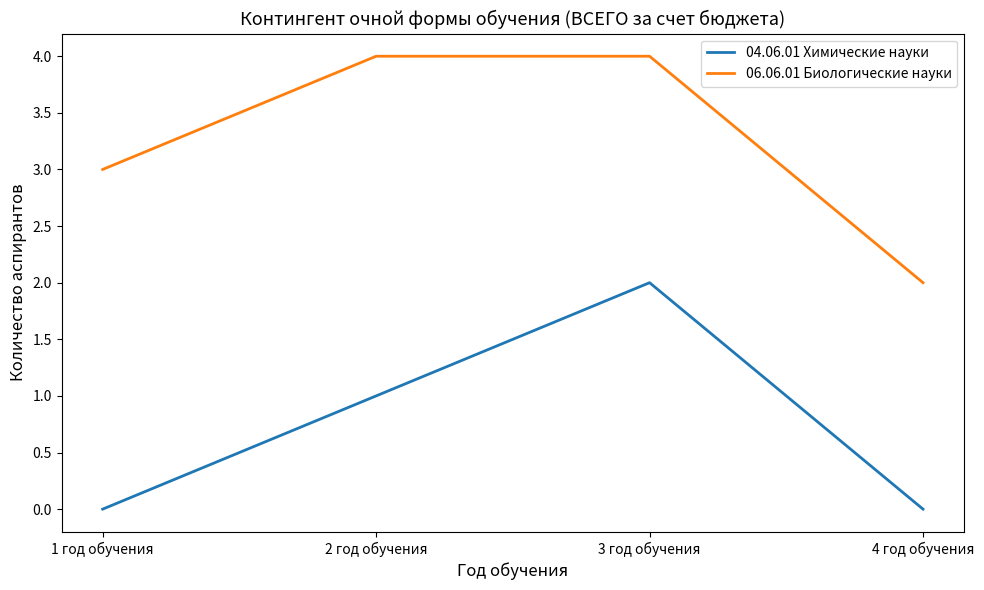

List the series in order of their overall mean, highest first.

06.06.01 Биологические науки, 04.06.01 Химические науки